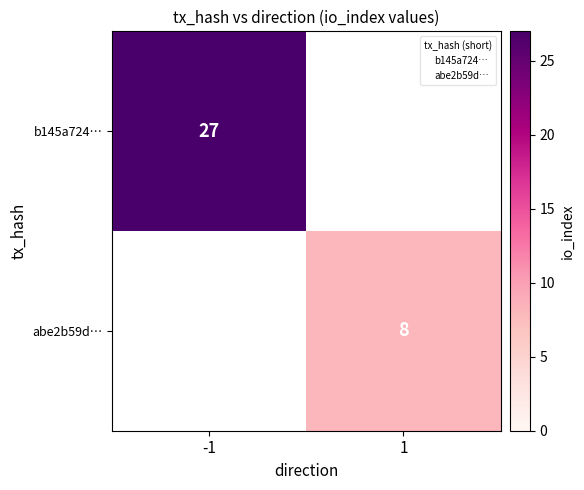

The value of b145a724… at -1 is 27. True or false?

True